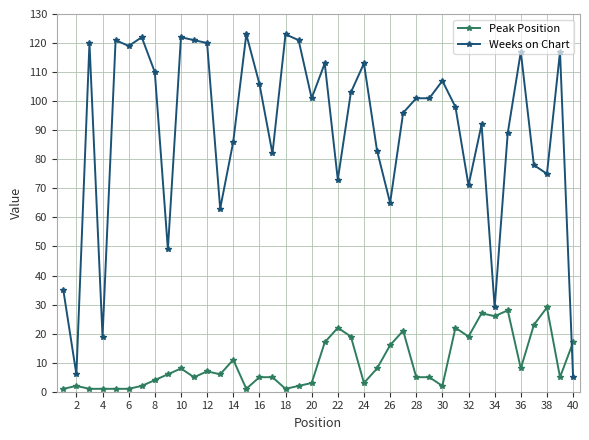

List the series in order of their overall mean, highest first.

Weeks on Chart, Peak Position